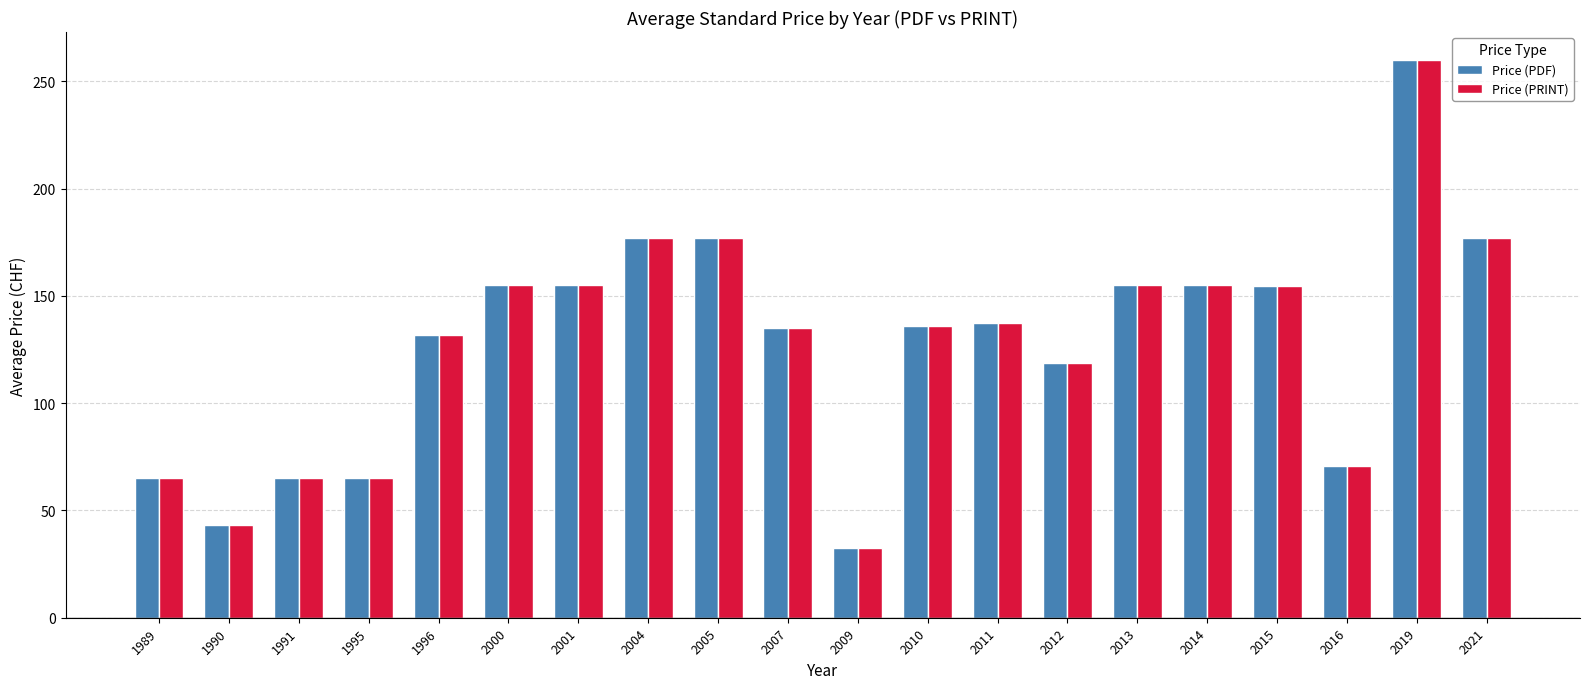

What is the average value of the Price (PDF) series?

128.3